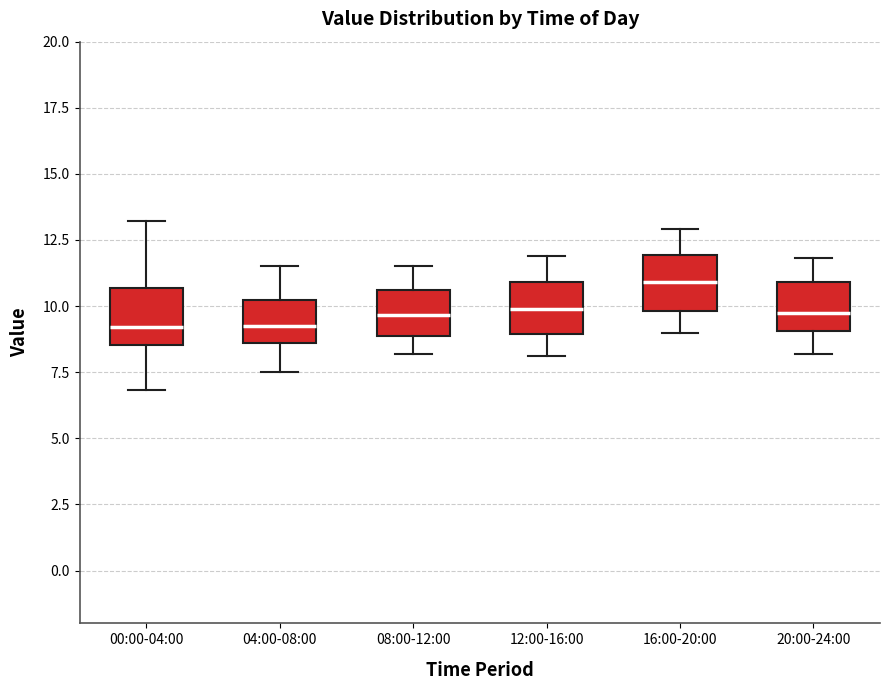

Which box has the highest median line?

16:00-20:00